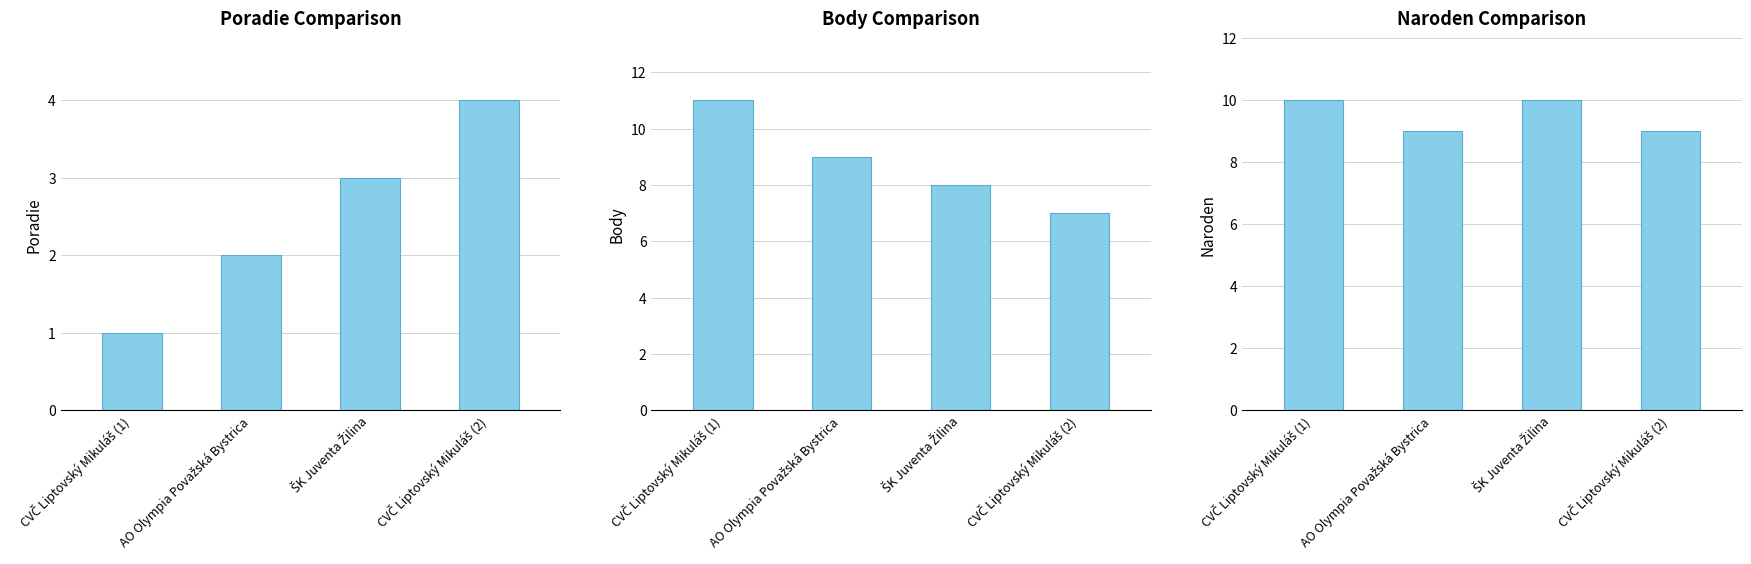

At which category is the sum across all series the highest?

CVČ Liptovský Mikuláš (1)